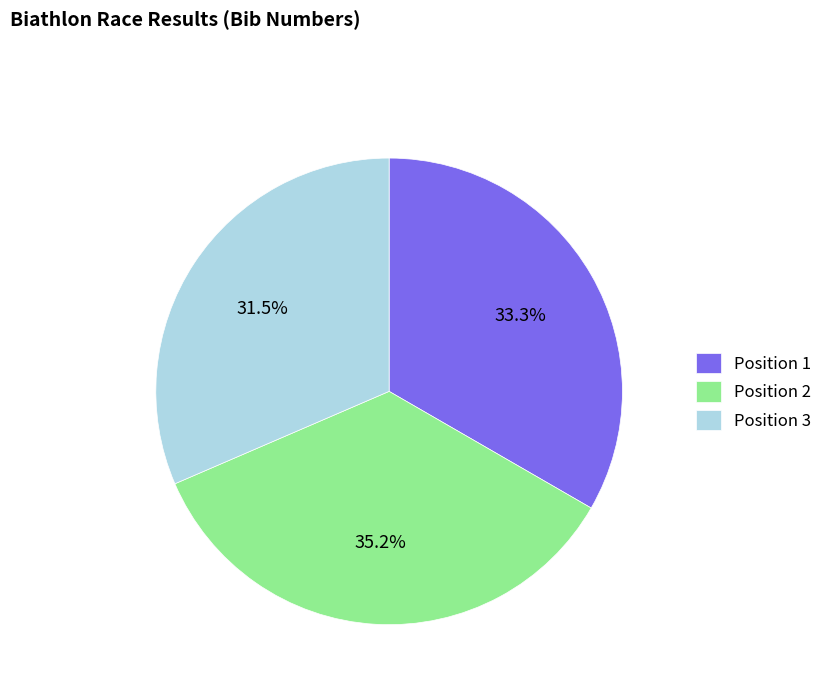

How many slices are in this pie chart?

3